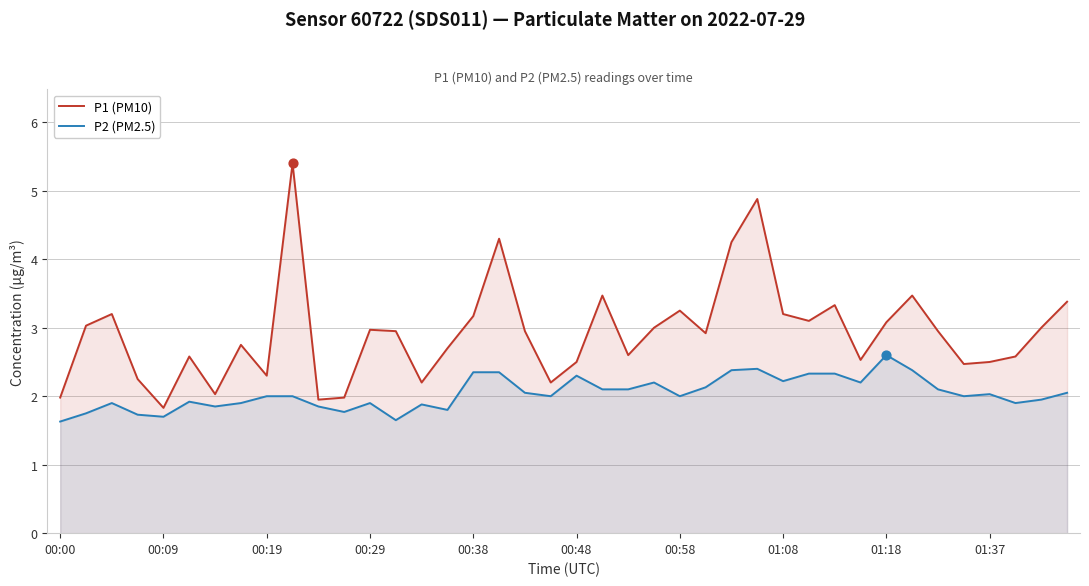

What is the total value across all series at 00:38?

5.5